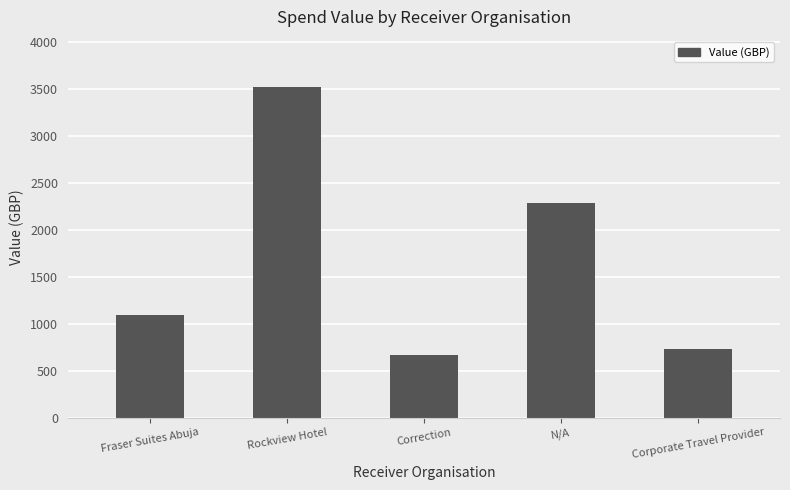

List the labels in order of value, smallest first.

Correction, Corporate Travel Provider, Fraser Suites Abuja, N/A, Rockview Hotel